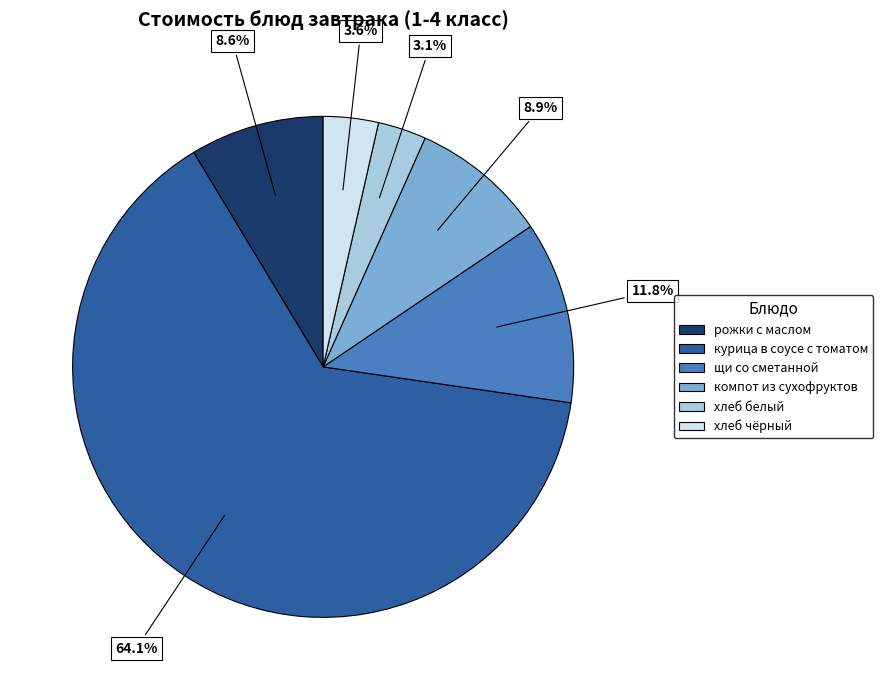

Is it true that щи со сметанной is 1% of the pie?

False